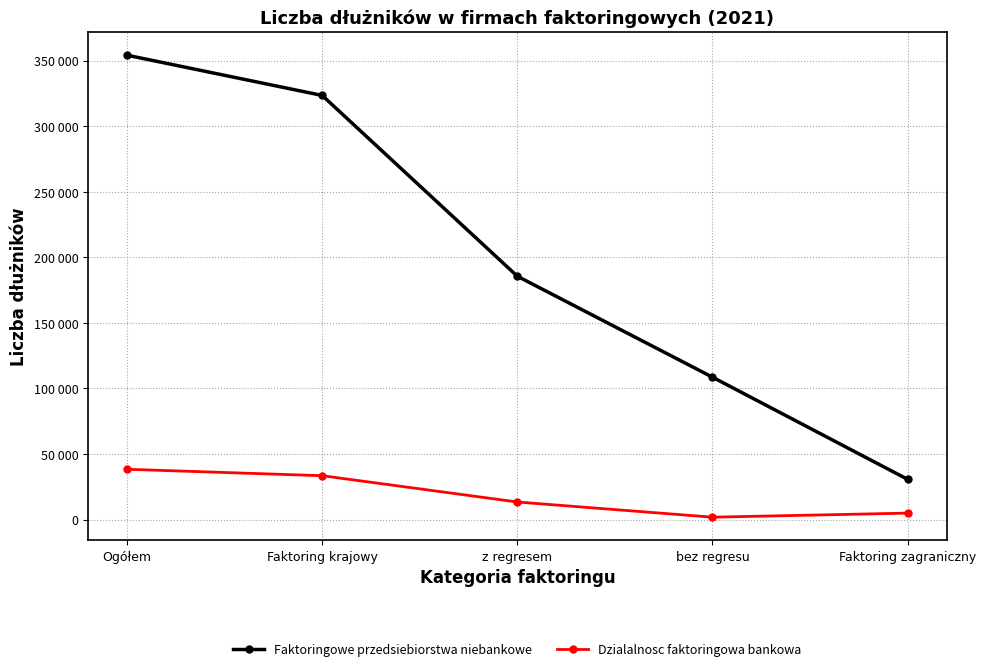

True or false: Faktoringowe przedsiebiorstwa niebankowe has a value of 354228 at Ogółem.

True